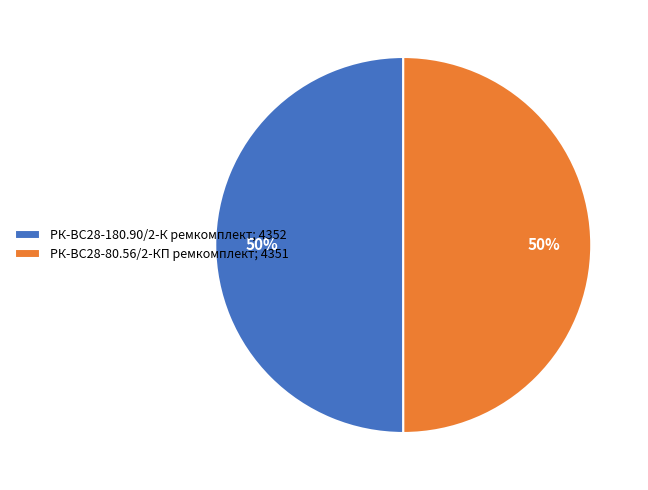

To the nearest percent, what percentage of the pie is РК-ВС28-180.90/2-К ремкомплект?

50%